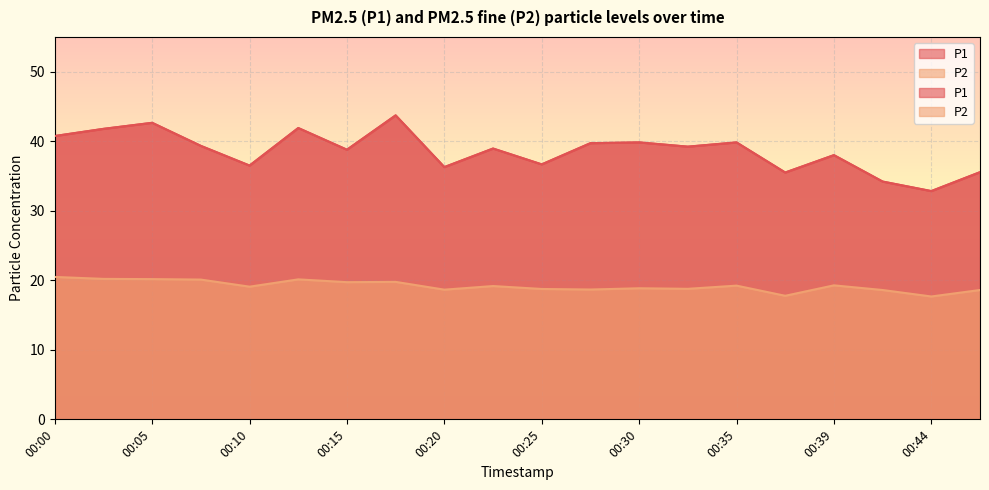

How many series are shown in this chart?

2